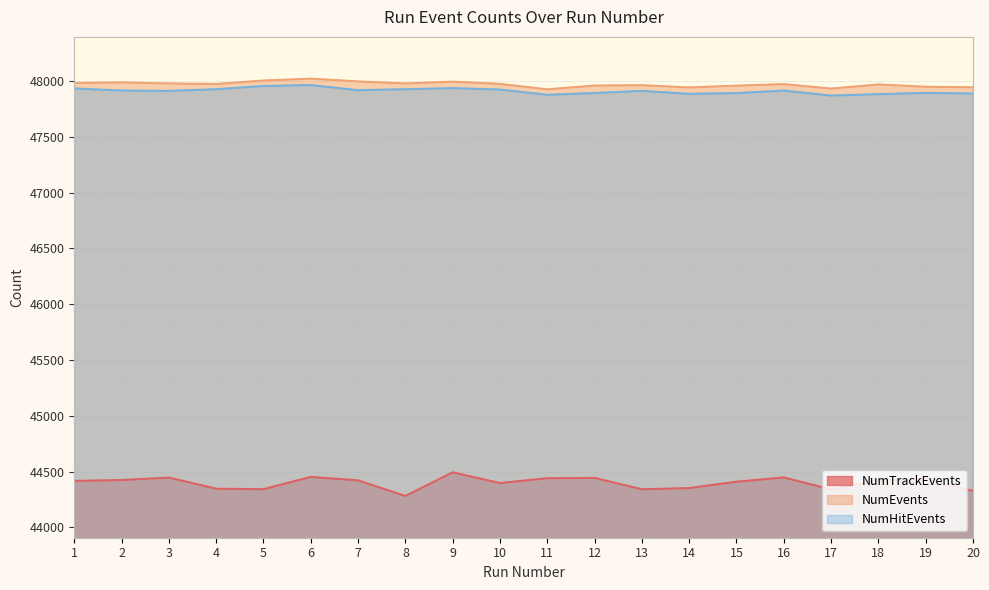

Which category has the highest value in the NumHitEvents series?

6